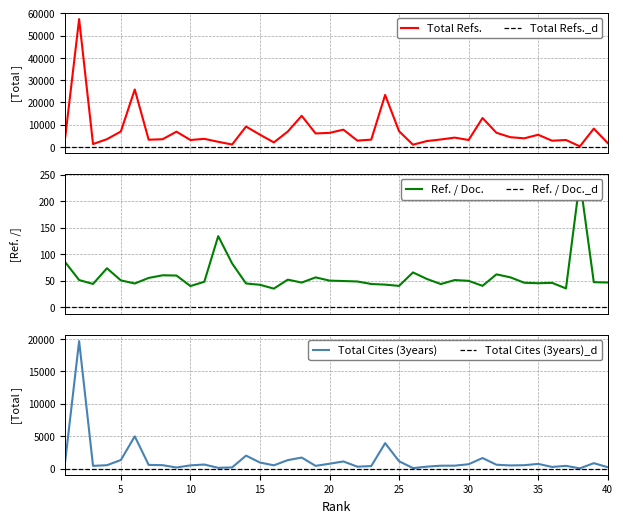

What is the value of the Total Cites (3years) point at the 23rd from the left?

391.0